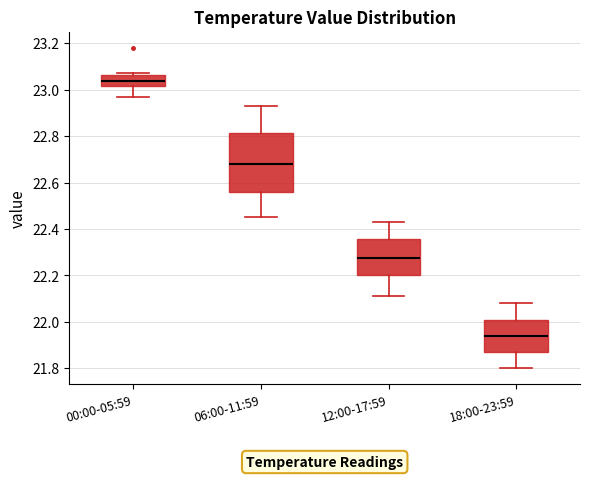

Reading left to right, read every box against the y-axis: the position of its median line, the range the box covers, and the ends of its whiskers. The values are not printed on the chart, so give them approximately, as read against the axis.

00:00-05:59: median 23.04, box 23.02 to 23.06, whiskers 22.98 to 23.08
06:00-11:59: median 22.68, box 22.56 to 22.82, whiskers 22.46 to 22.94
12:00-17:59: median 22.28, box 22.20 to 22.36, whiskers 22.12 to 22.44
18:00-23:59: median 21.94, box 21.88 to 22.00, whiskers 21.80 to 22.08